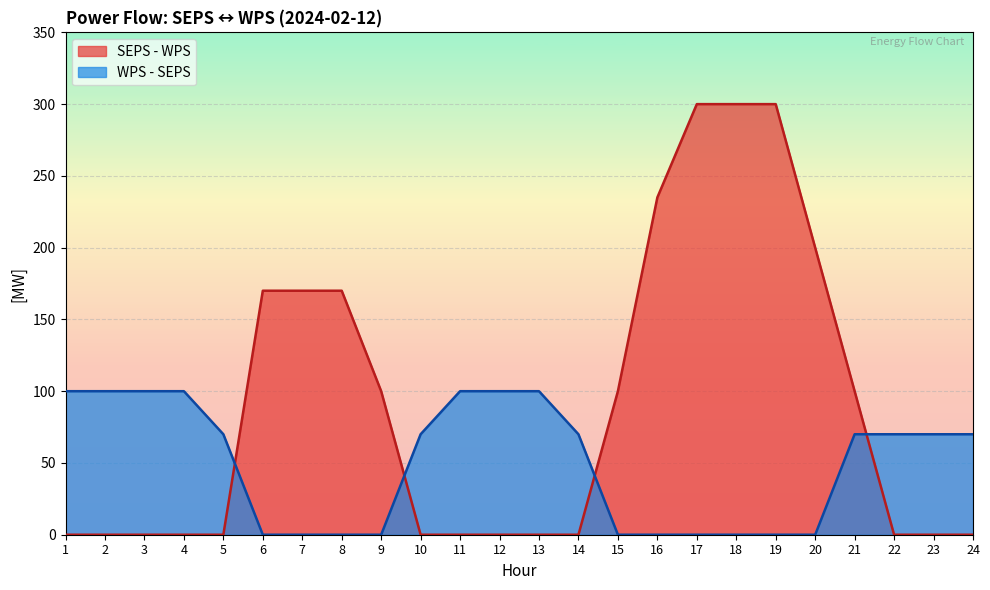

Is it true that SEPS - WPS equals 76 at 20?

False